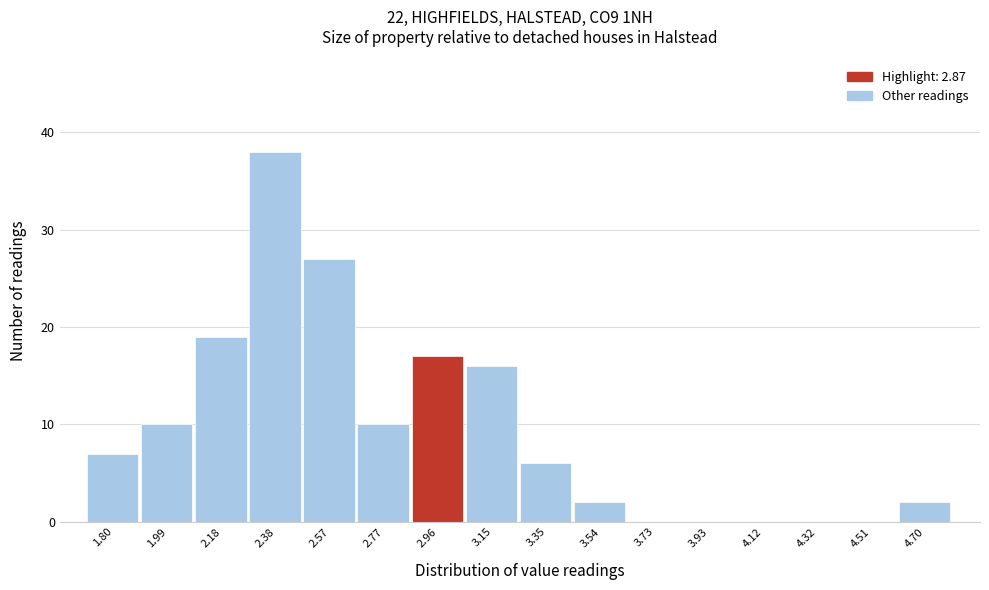

What is the height of the bar covering 3.26 to 3.44 on the x-axis? Neither the bar edges nor the heights are printed on the chart, so give them approximately, as read against the axes.

6